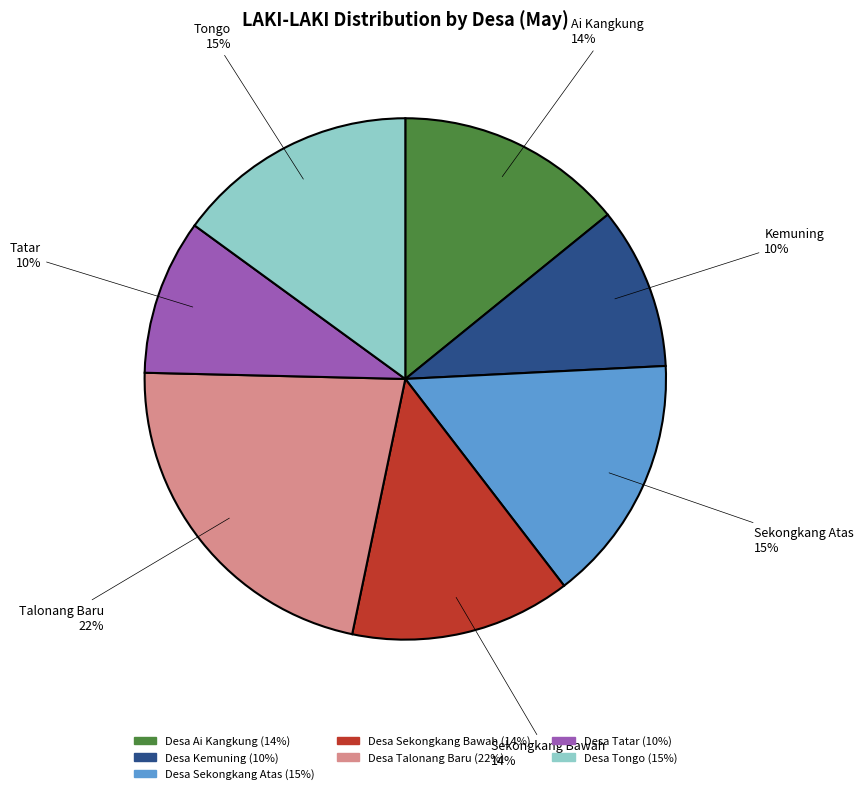

Does any single category account for the majority?

No